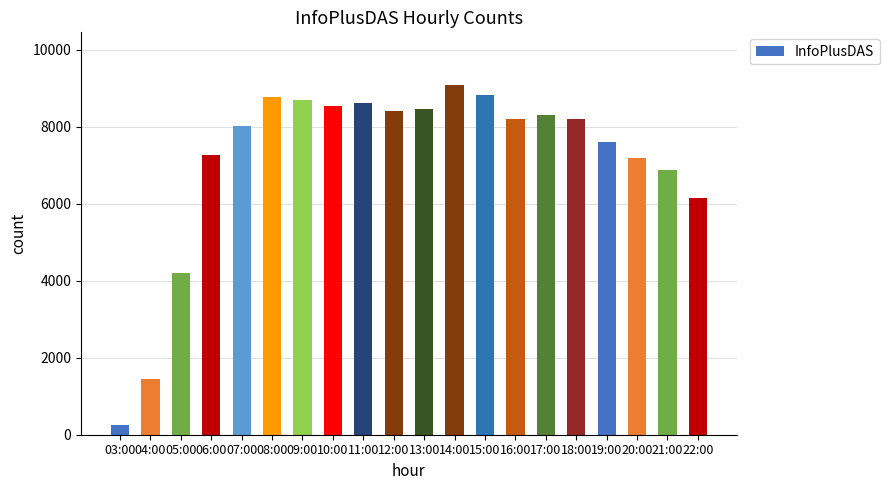

What is the difference between the maximum and minimum values?

8828